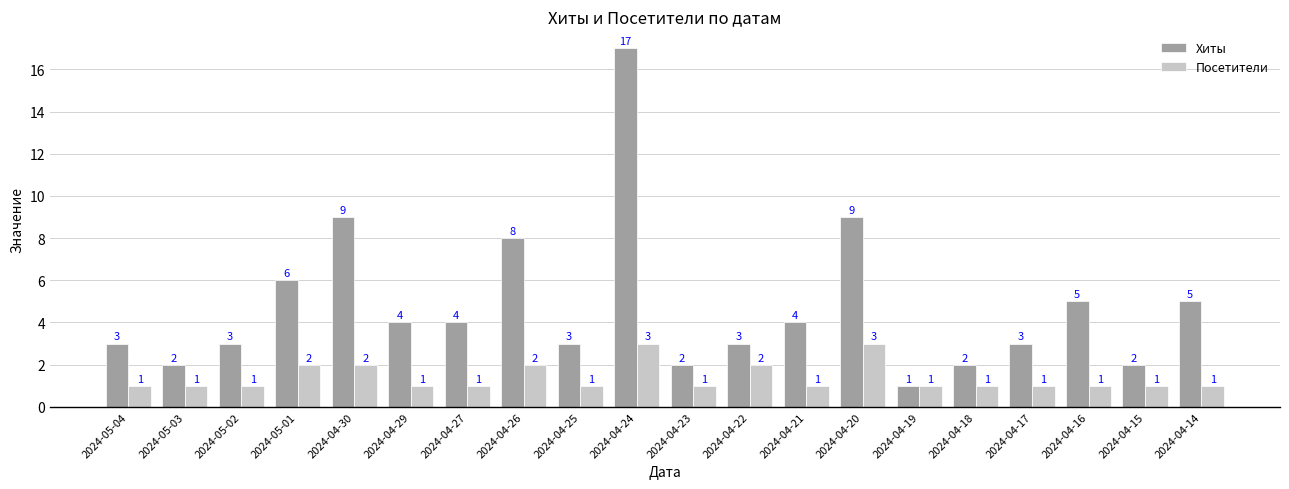

List the series in order of their overall mean, lowest first.

Посетители, Хиты